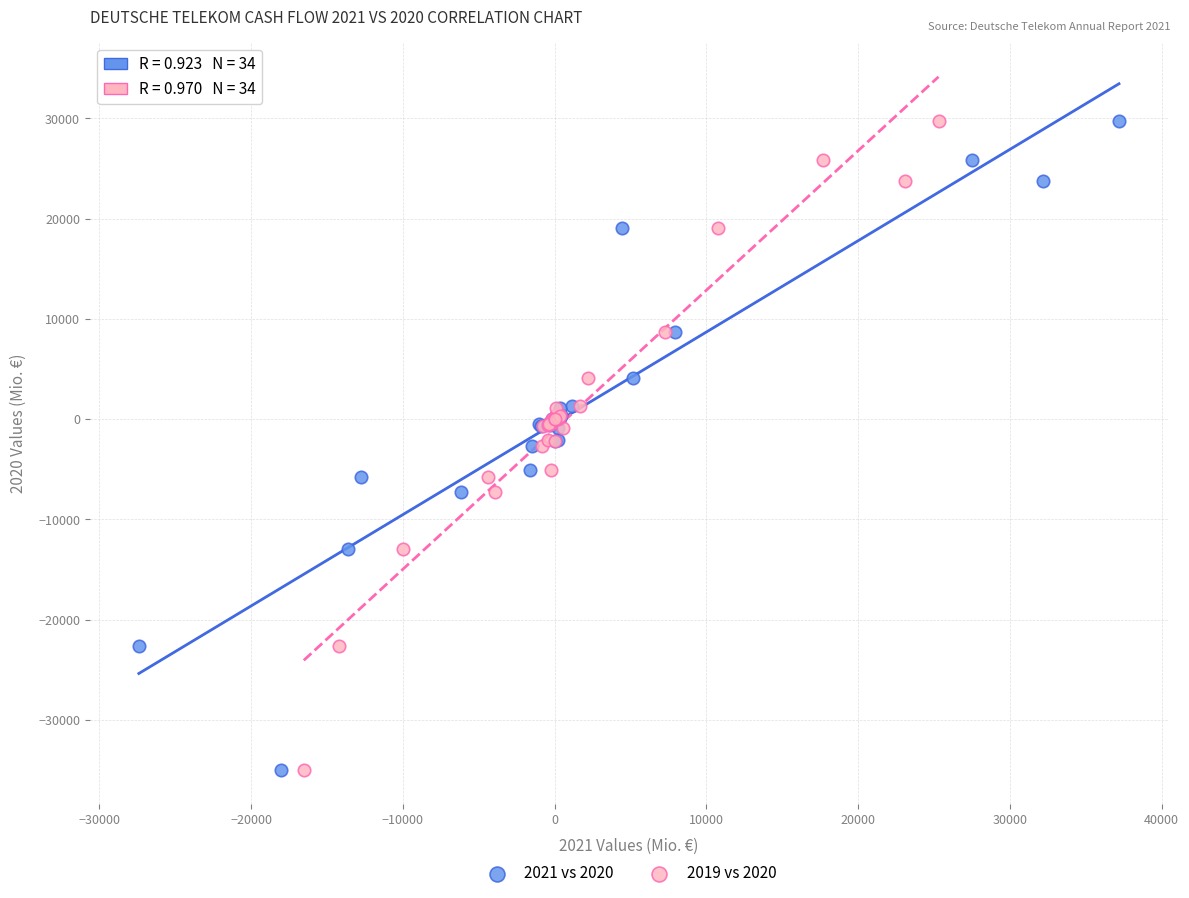

What are all the series names shown in the legend?

2021 vs 2020, 2019 vs 2020